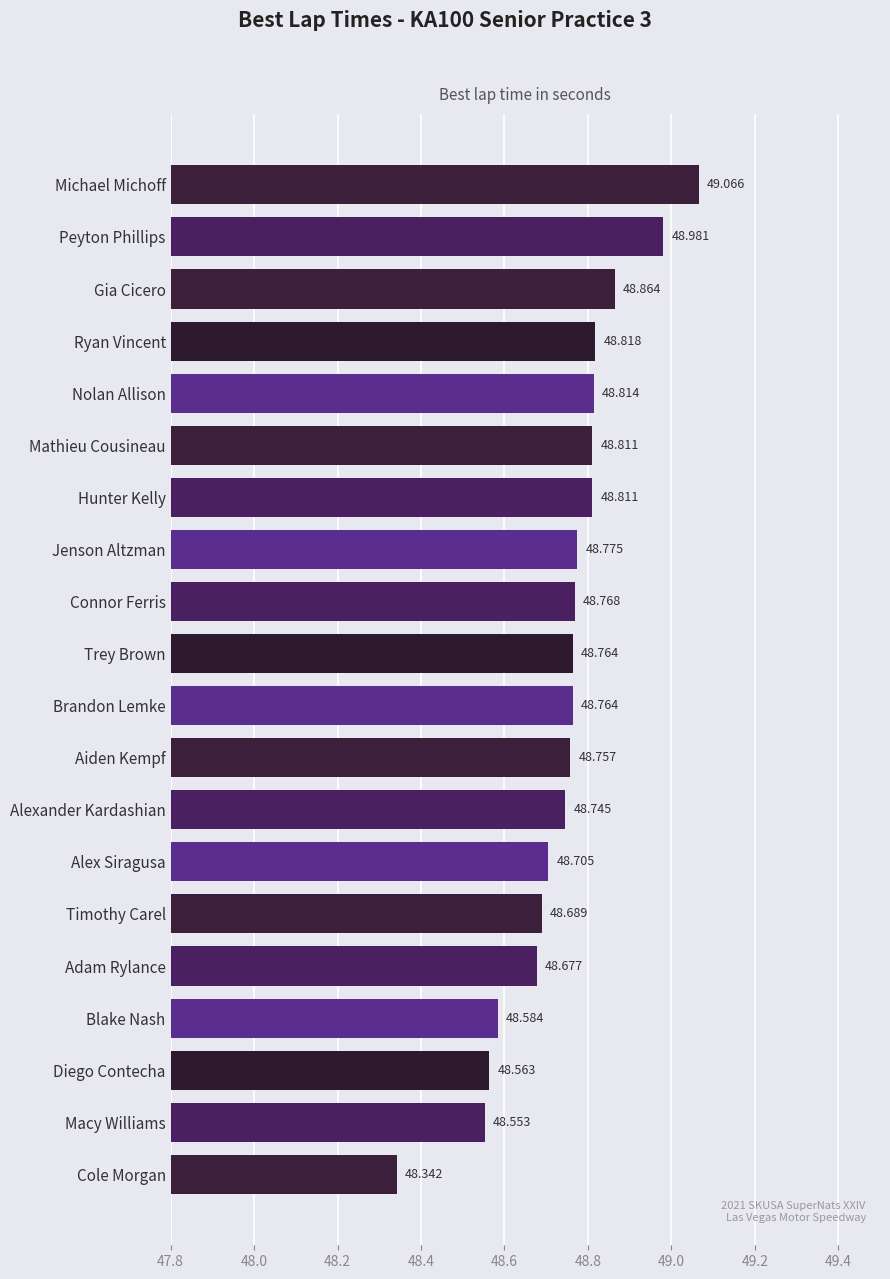

Which has a higher value, Connor Ferris or Aiden Kempf?

Connor Ferris